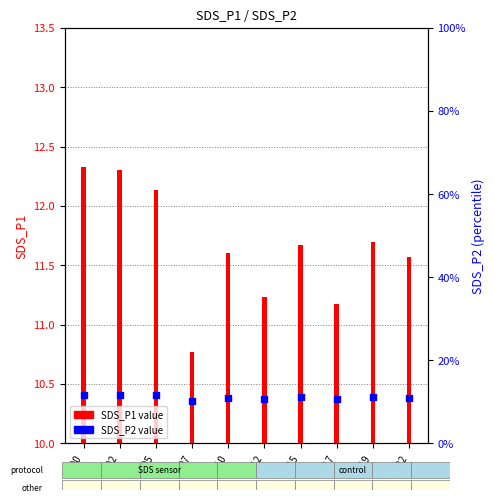

Which series has the largest Y range (max minus min)?

SDS_P1